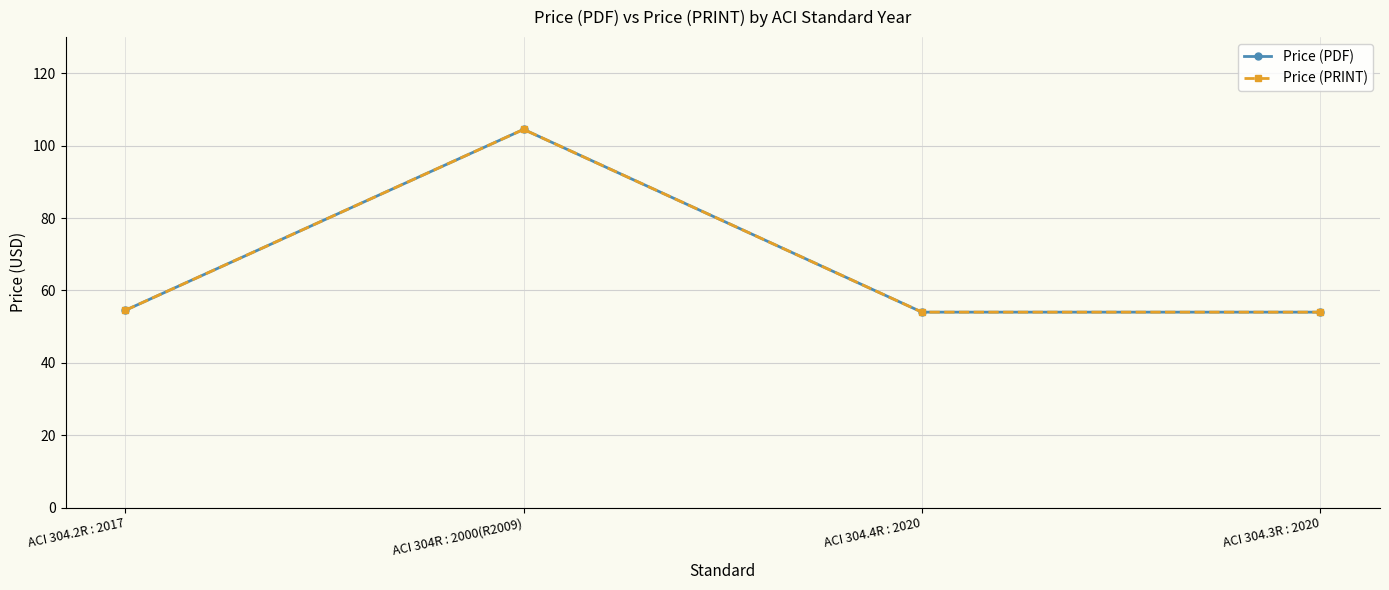

What is the highest value of the Price (PRINT) series?

104.5